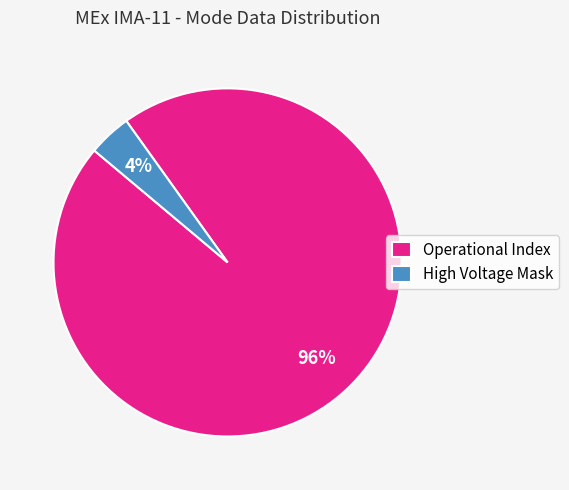

Do High Voltage Mask and Operational Index together represent more than half of the pie?

Yes